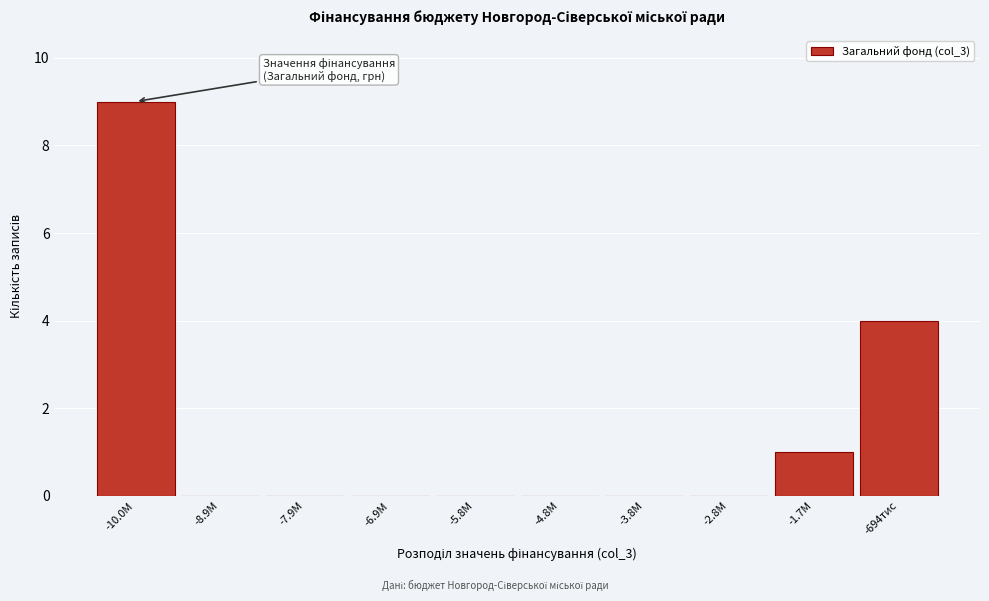

Reading right to left, extract all data points from this chart.

-694тис=4	-1.7М=1	-2.8М=0	-3.8М=0	-4.8М=0	-5.8М=0	-6.9М=0	-7.9М=0	-8.9М=0	-10.0М=9